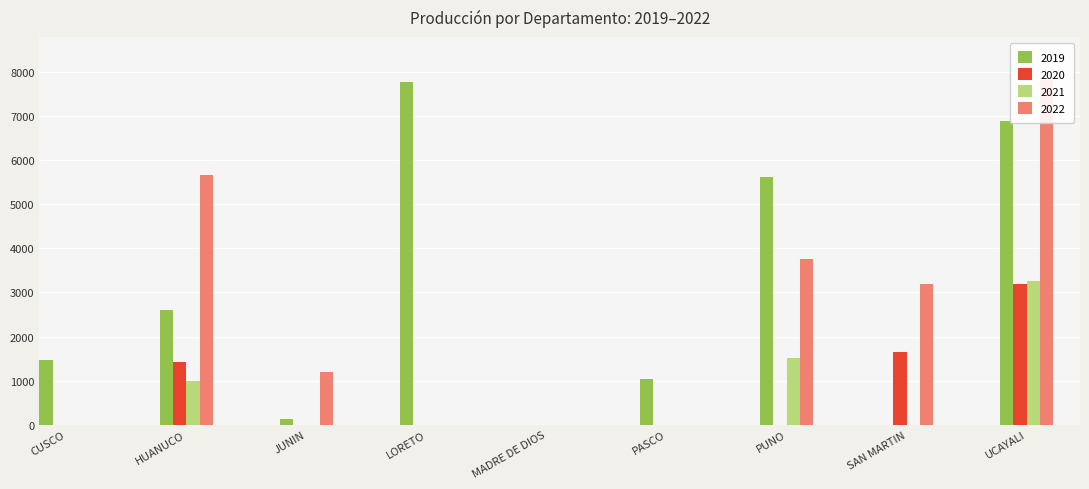

Is it true that 2021 equals -1423.5 at PASCO?

False